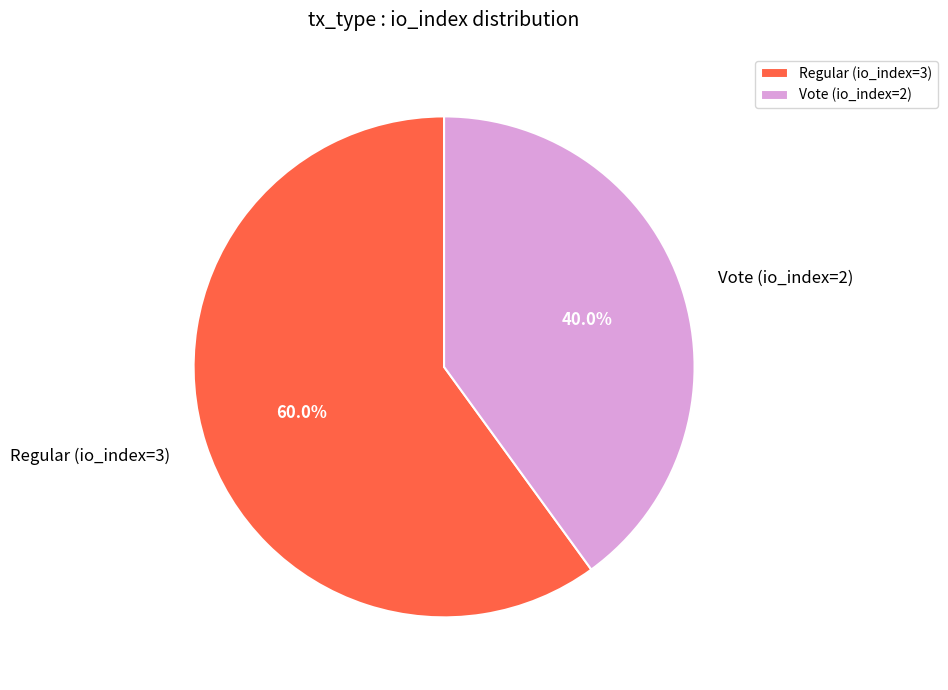

Which has a higher value, Regular (io_index=3) or Vote (io_index=2)?

Regular (io_index=3)